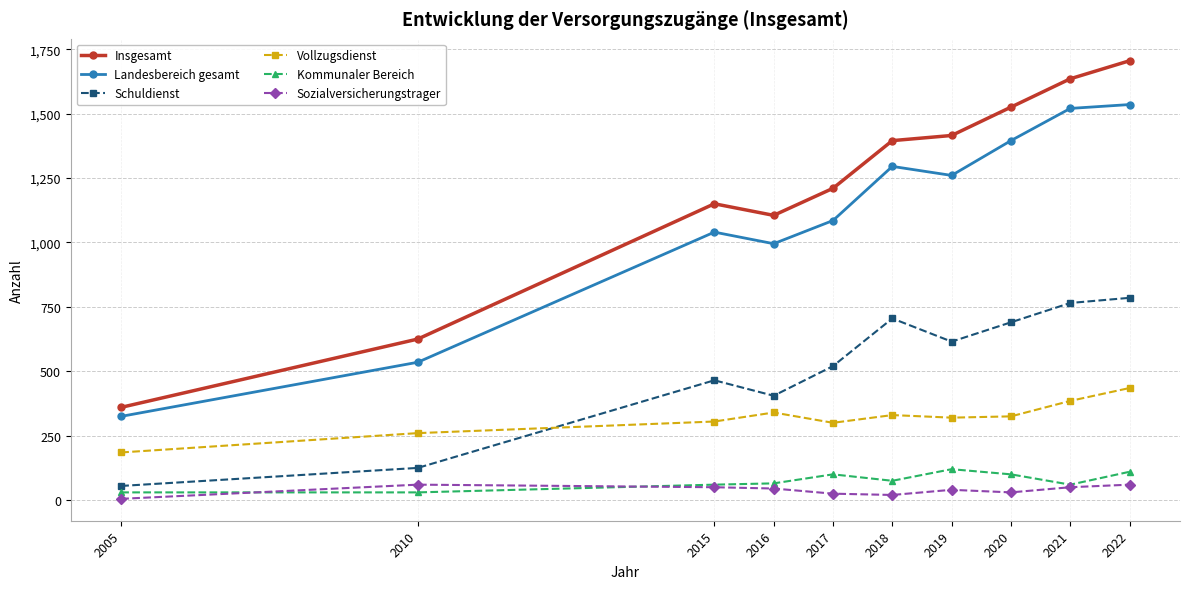

What is the value of the Schuldienst point at the 5th from the left?

520